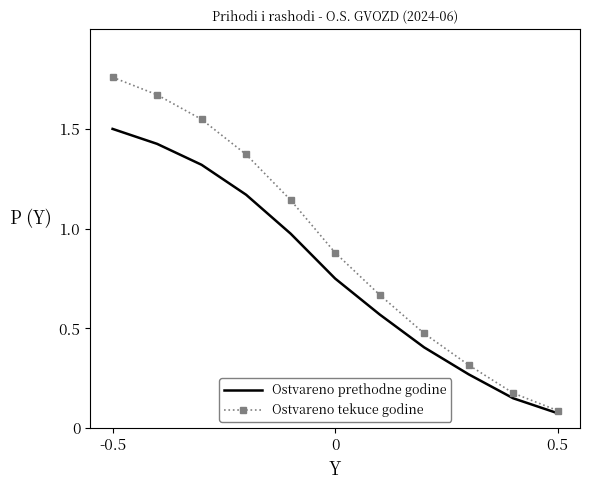

Which series has the widest spread of values?

Ostvareno tekuce godine